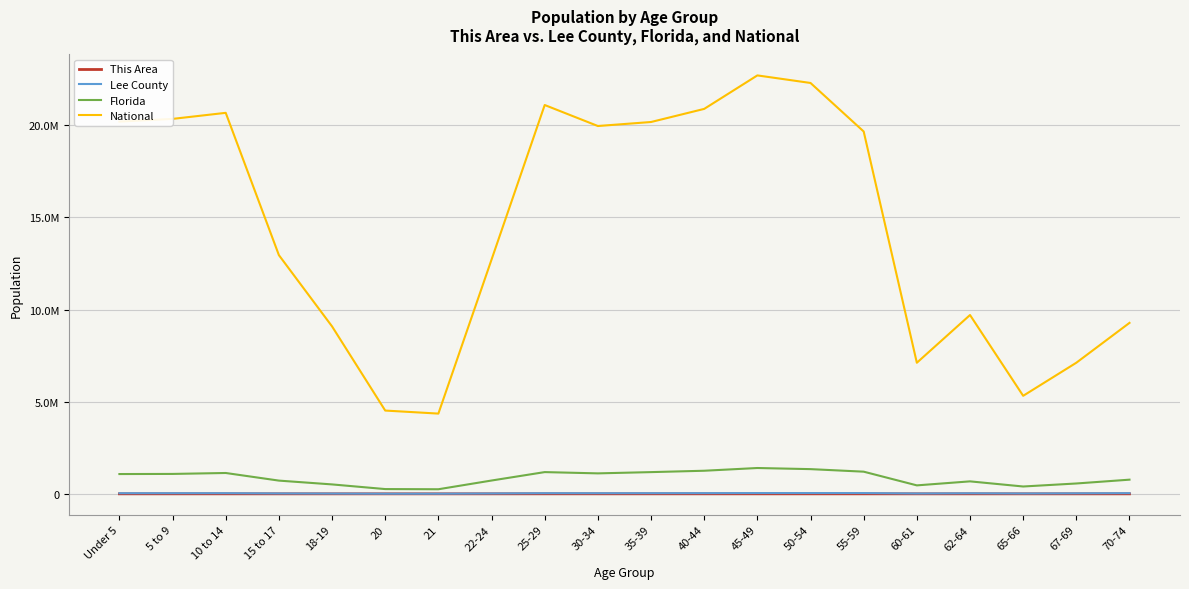

List the series in order of their peak value, highest first.

National, Florida, Lee County, This Area